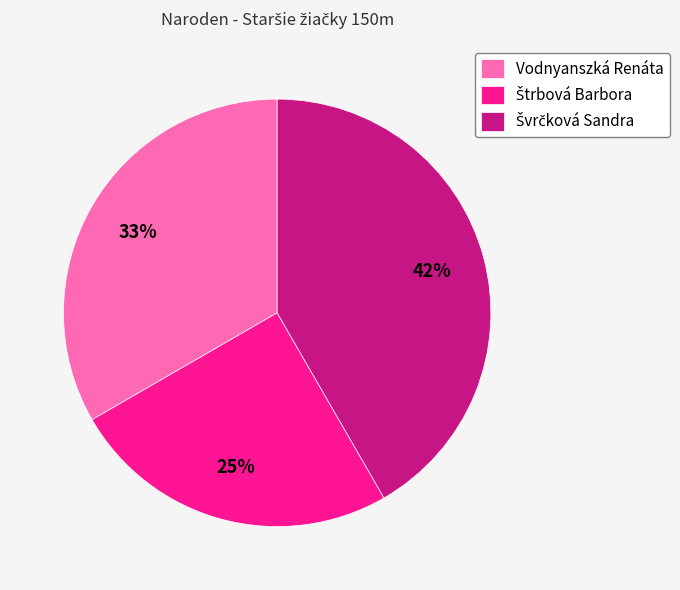

Does Vodnyanszká Renáta account for over 50% of the chart?

No